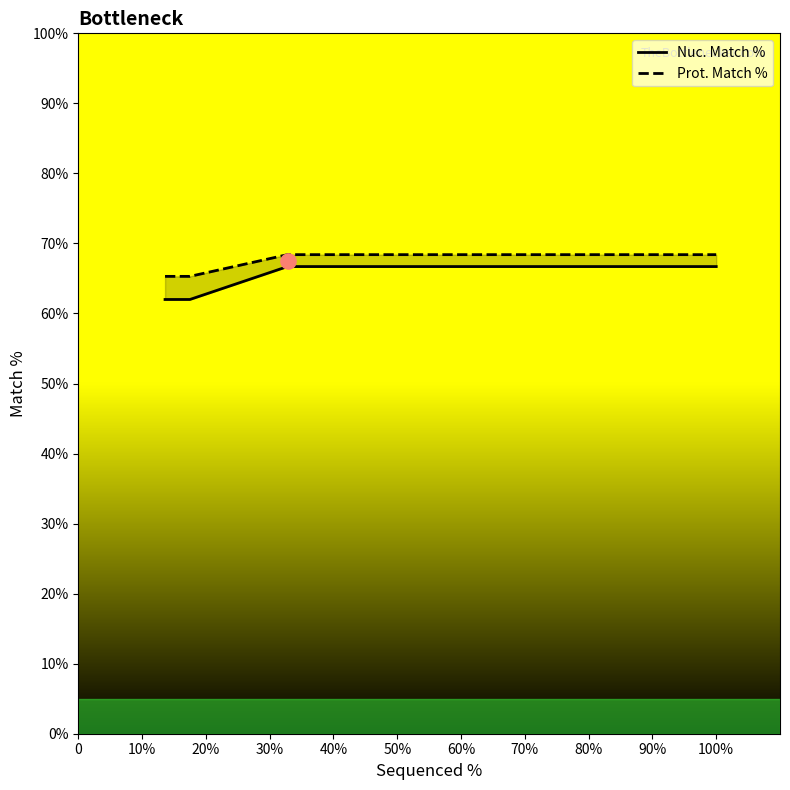

Which series reaches the minimum Y coordinate?

Nuc. Match %